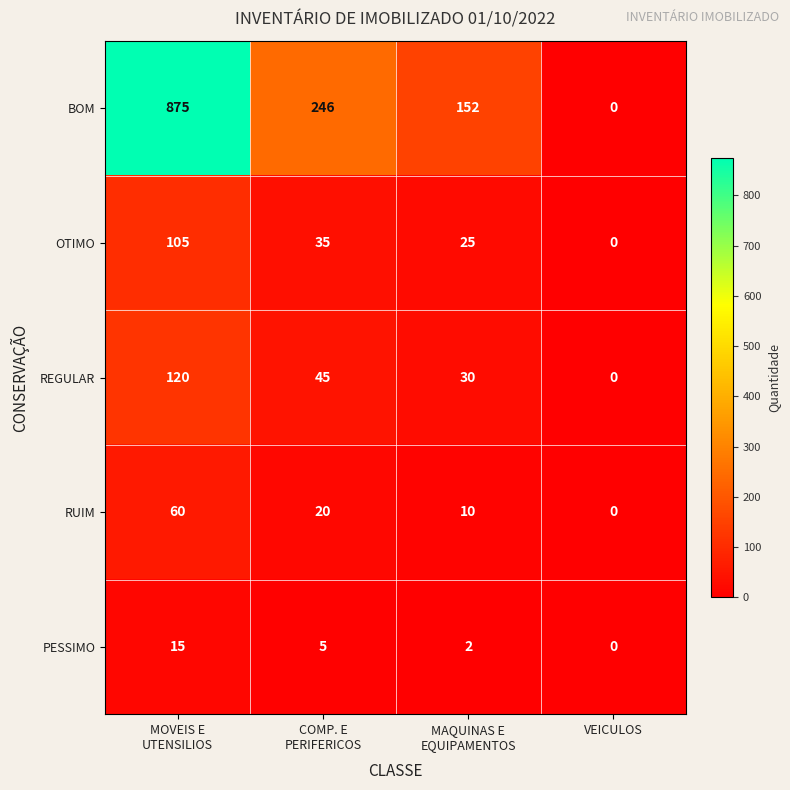

What is the sum of all PESSIMO values?

22